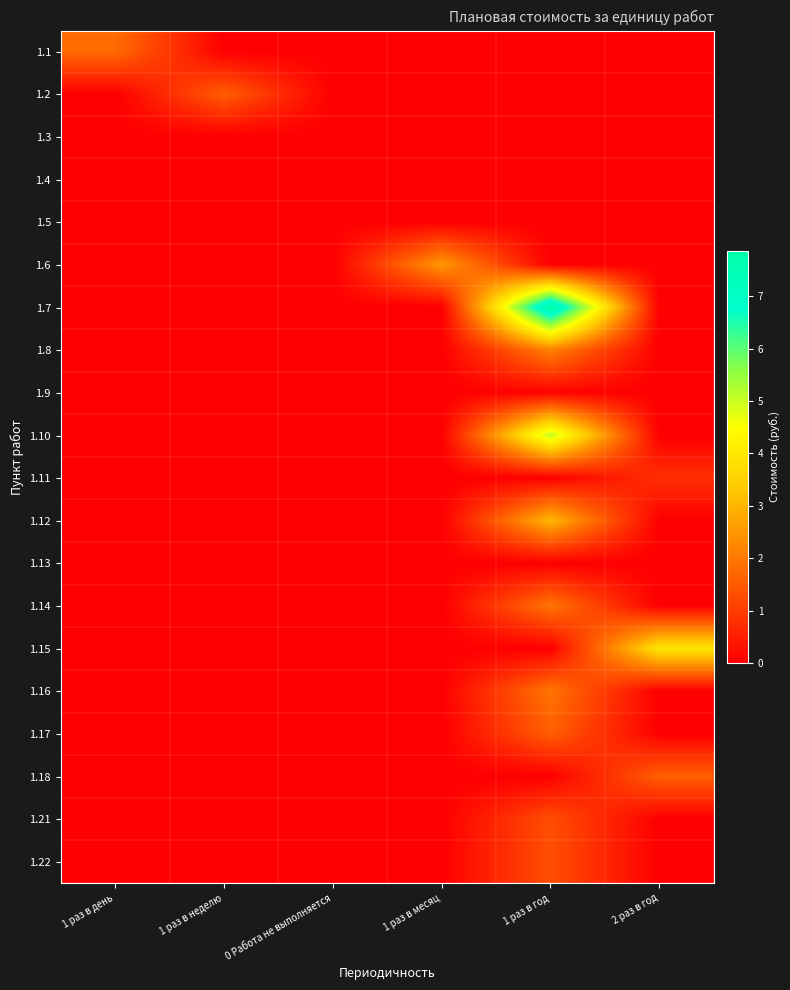

Which series has the largest total across all categories?

row_6